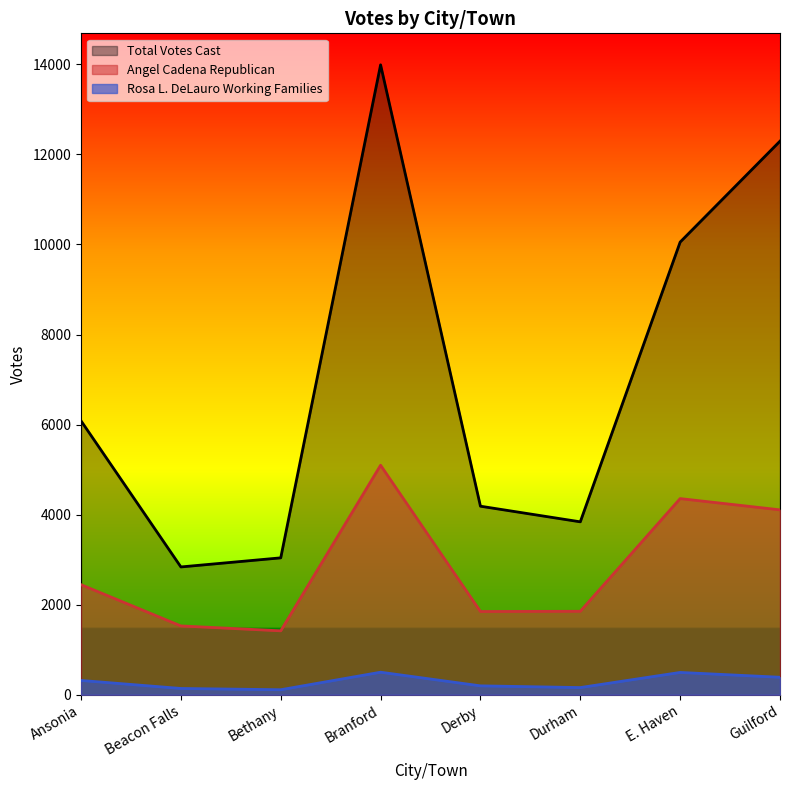

What is the total value across all series at E. Haven?

14904